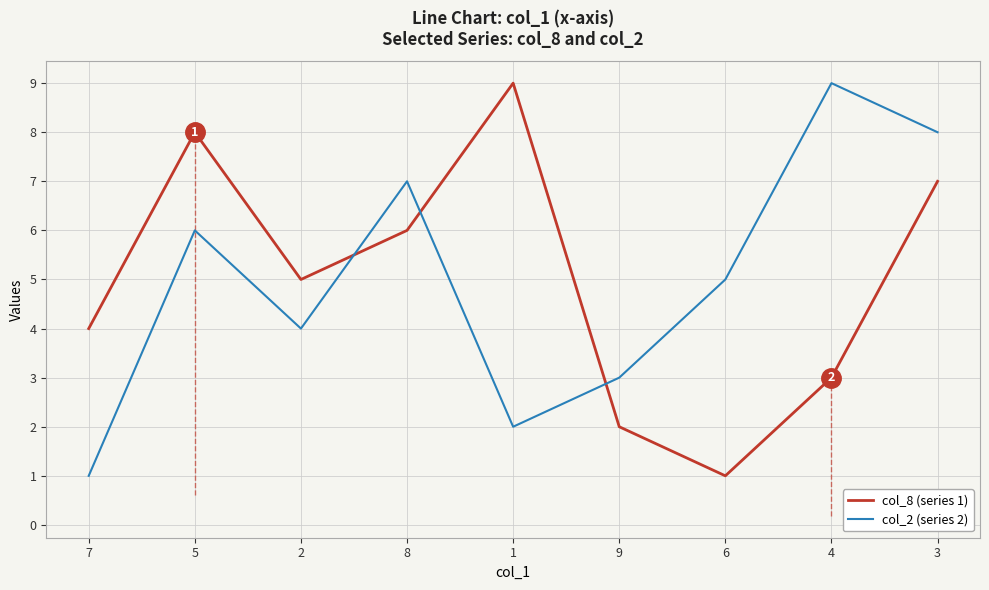

Reading left to right, transcribe all the data shown in this chart.

col_8 (series 1): 7=4	5=8	2=5	8=6	1=9	9=2	6=1	4=3	3=7
col_2 (series 2): 7=1	5=6	2=4	8=7	1=2	9=3	6=5	4=9	3=8